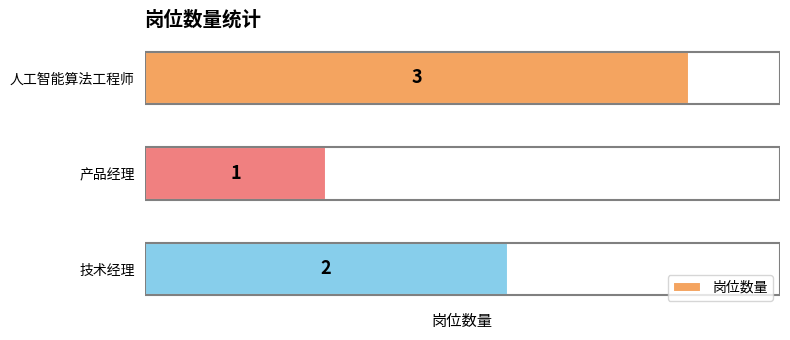

List the labels in order of value, largest first.

人工智能算法工程师, 技术经理, 产品经理